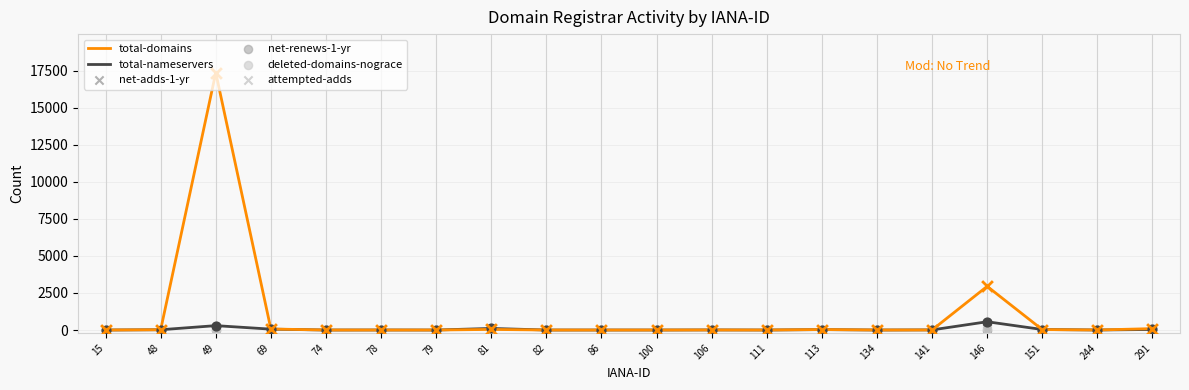

Which series reaches the minimum Y coordinate?

total-domains